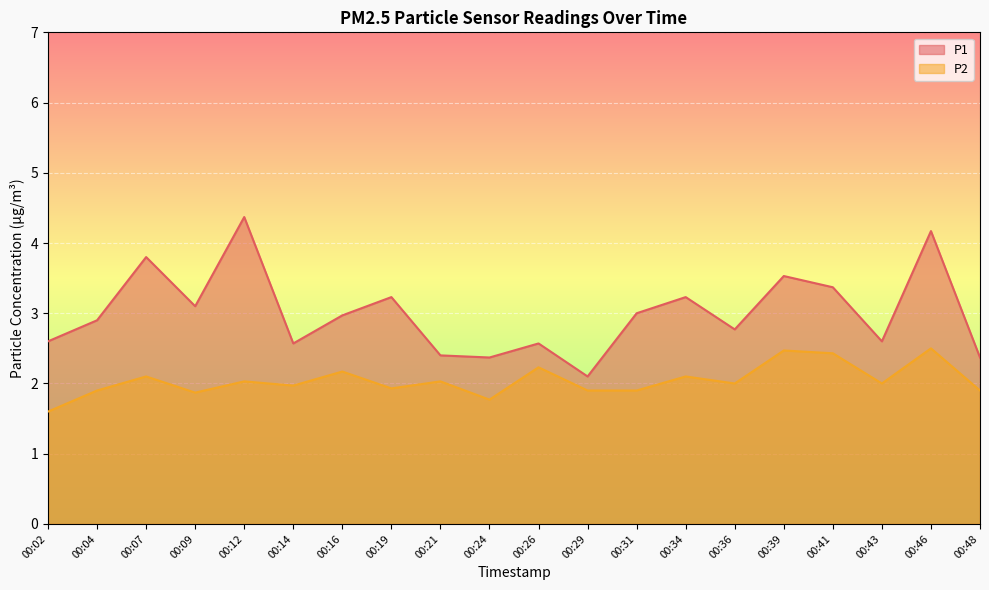

What is the maximum value shown in the chart?

4.4